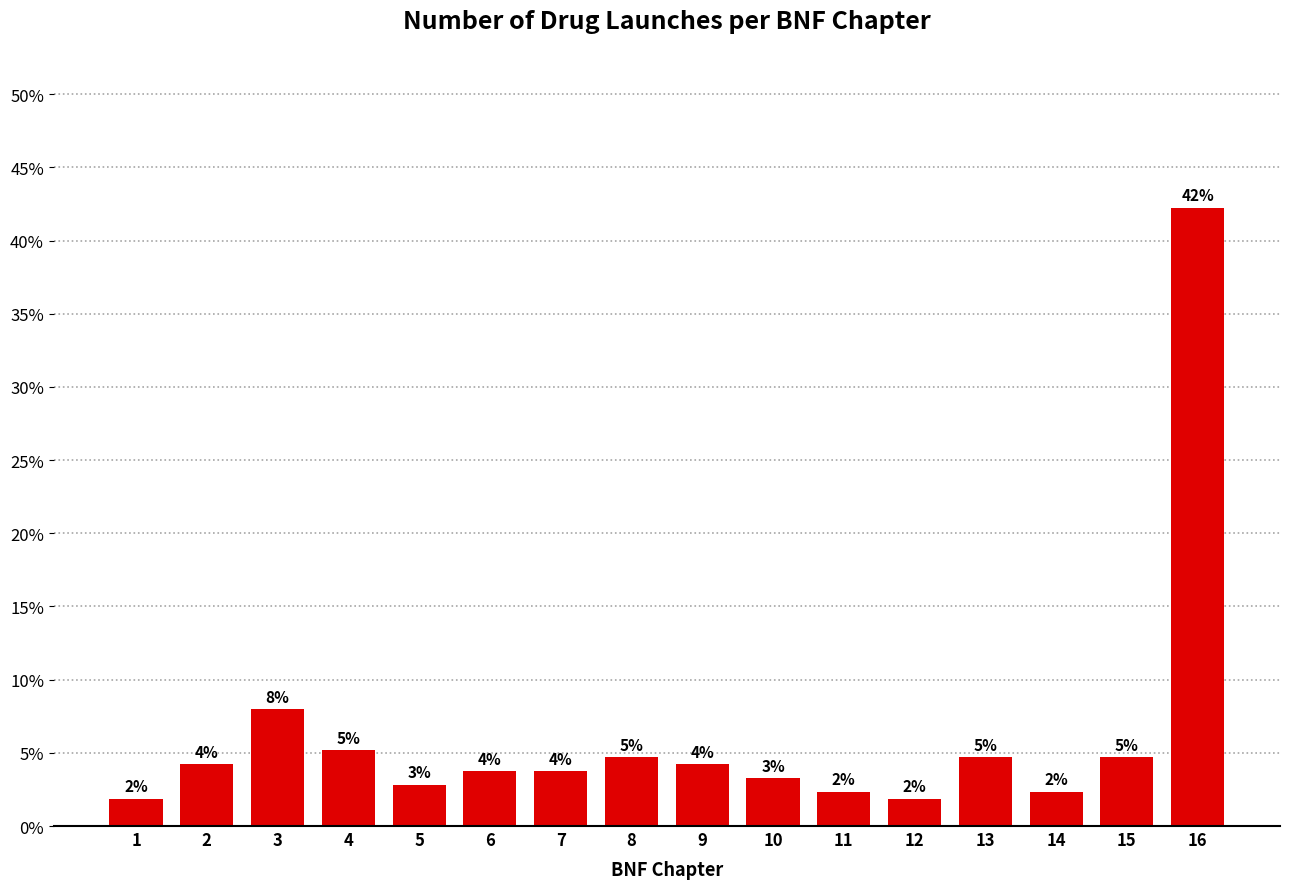

Does the chart contain any negative values?

No